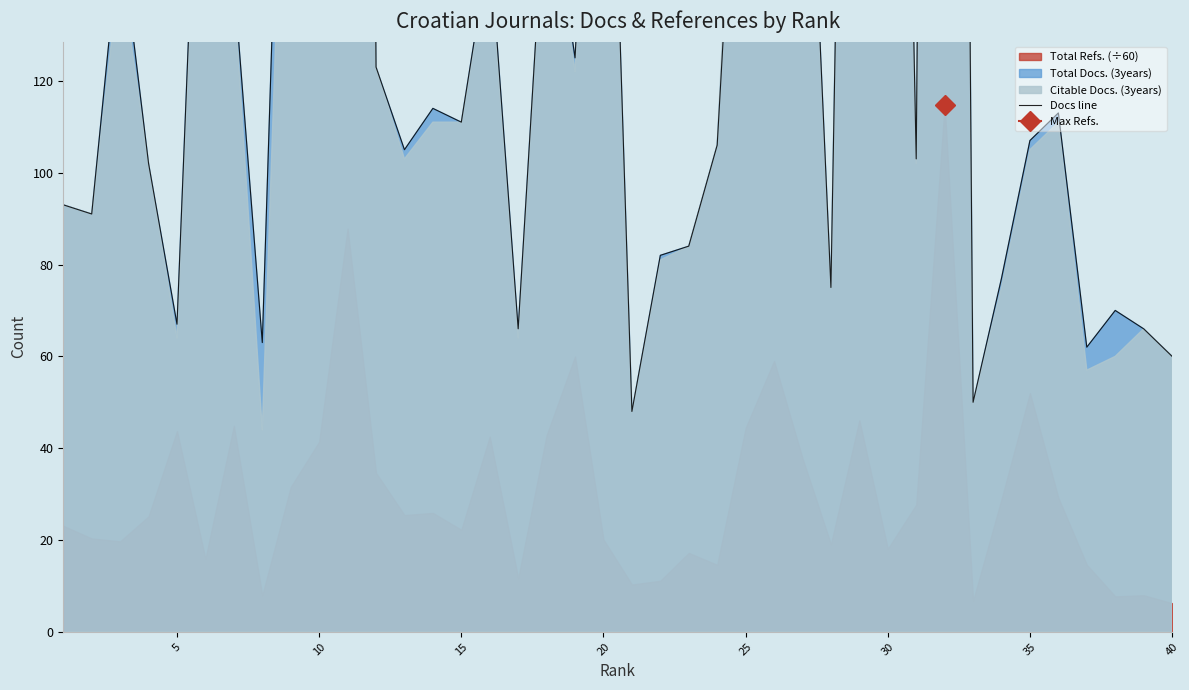

Reading left to right, transcribe all the data shown in this chart.

93	91	153	102	67	221	142	63	259	315	975	123	105	114	111	150	66	168	125	243	48	82	84	106	216	156	215	75	425	409	103	810	50	77	107	113	62	70	66	60